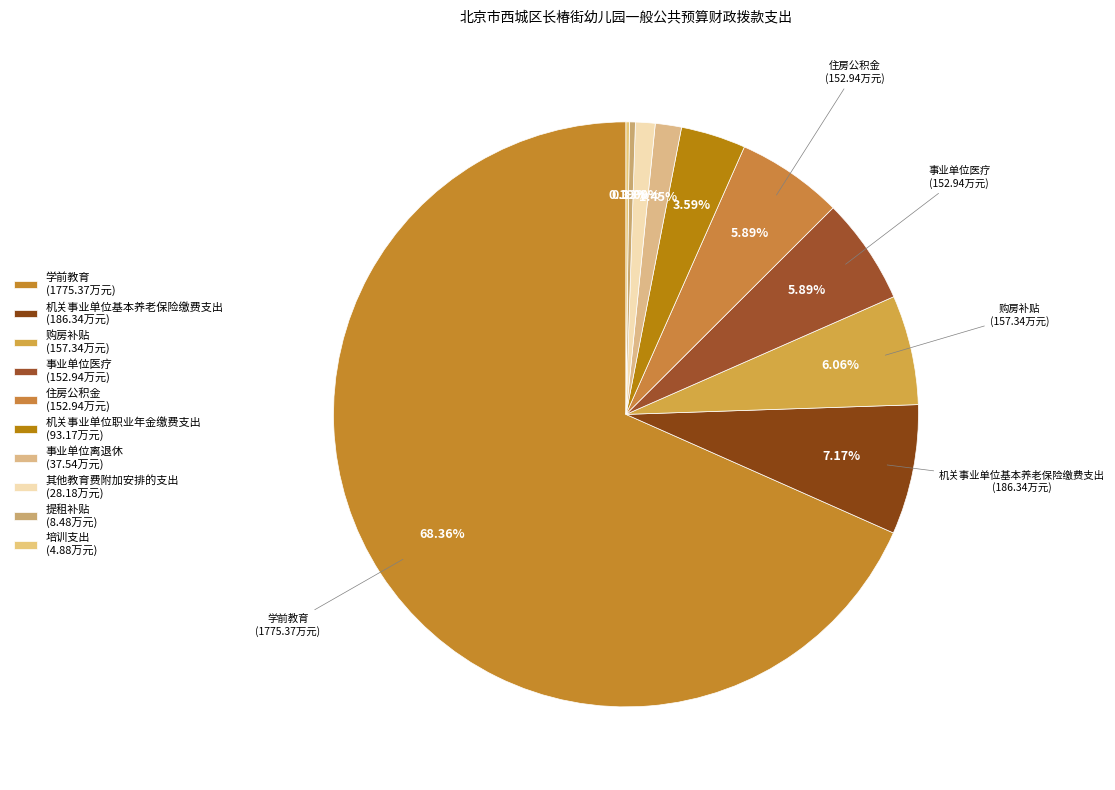

True or false: 购房补贴 accounts for 17% of the total.

False